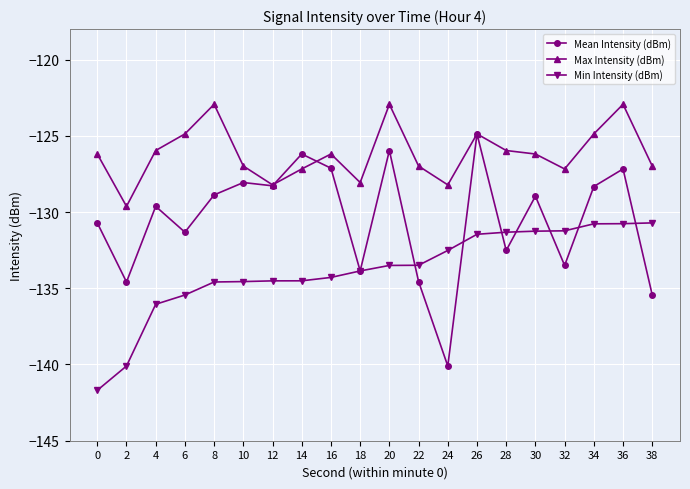

Where is Min Intensity (dBm) nearest to the value -136?

4